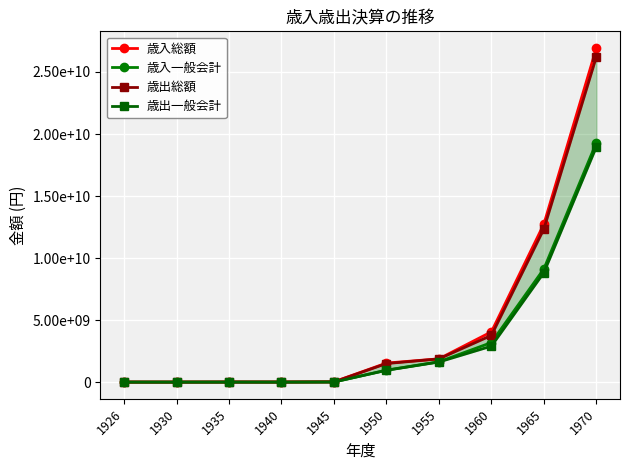

True or false: 歳入一般会計 and 歳出一般会計 cross at least once.

False